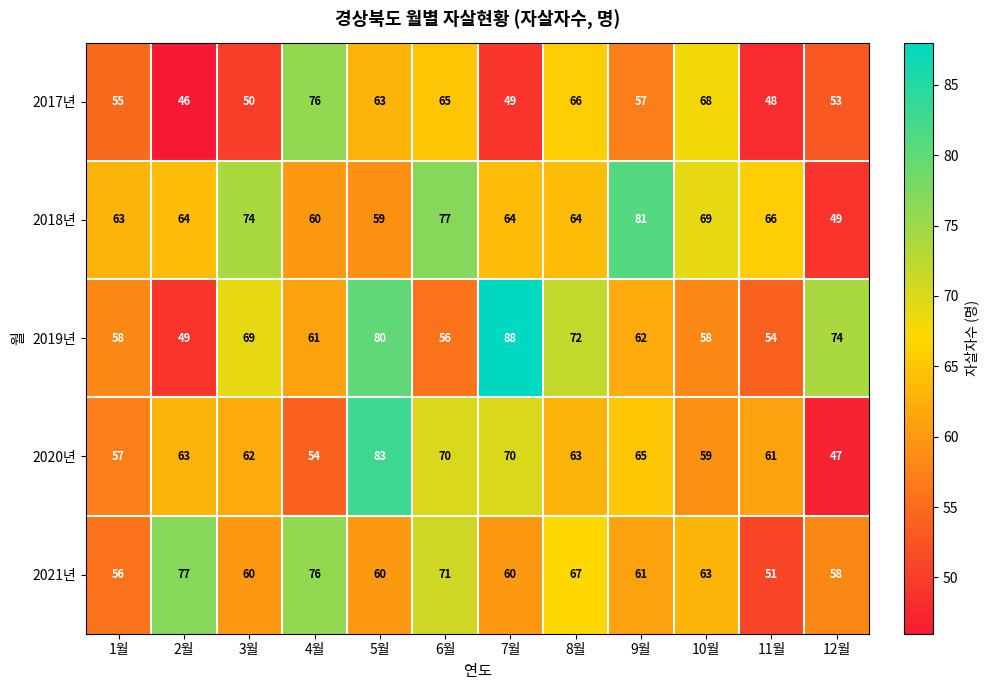

Where is 2021년 nearest to the value 64?

10월